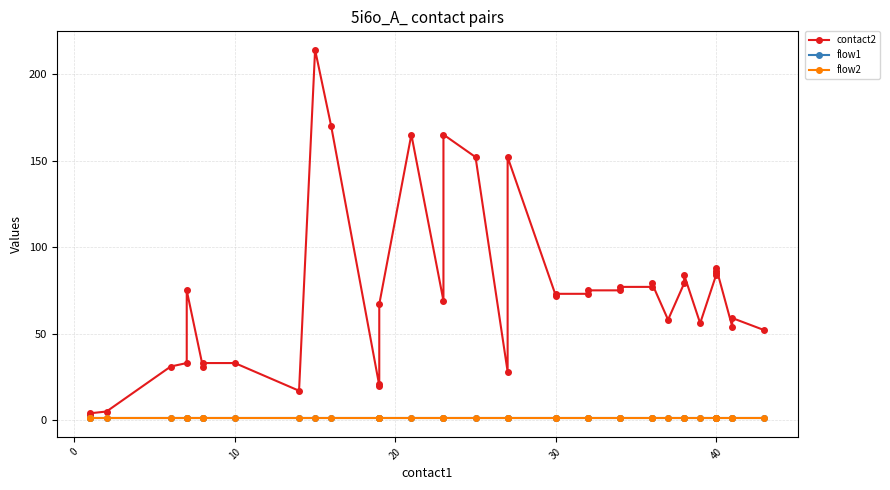

The value of contact2 at 12 is 4. True or false?

False